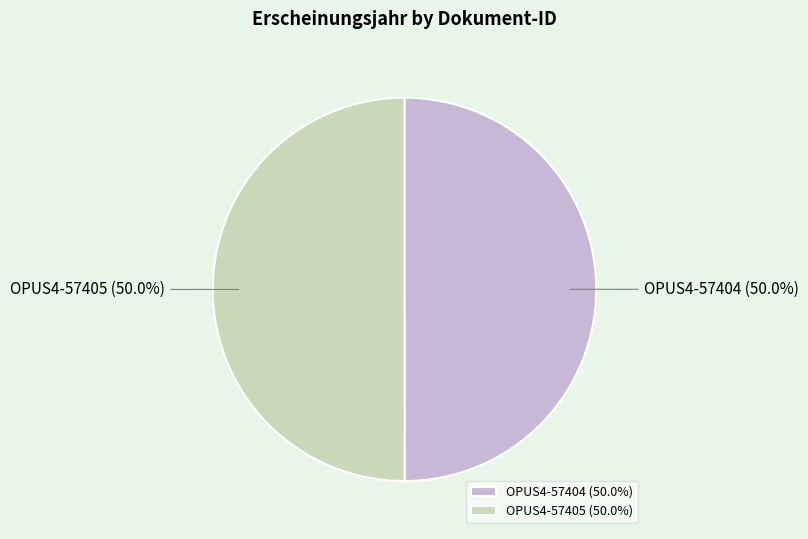

What portion of the pie excludes OPUS4-57405?

50.0%